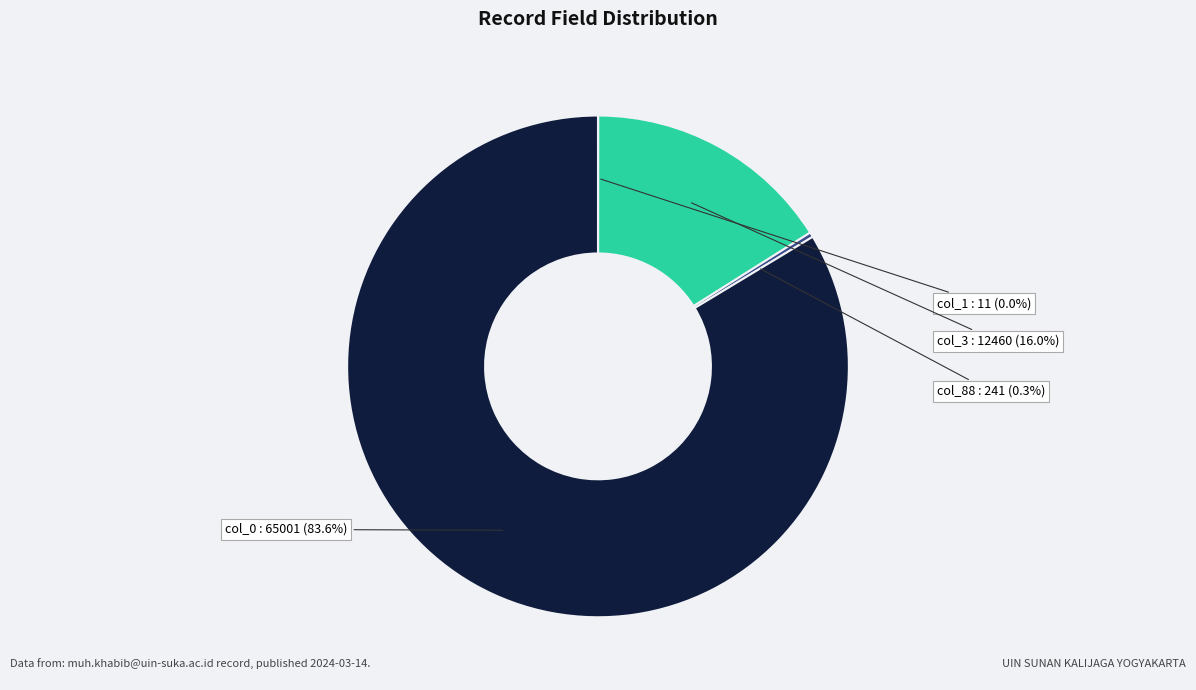

Does col_0 represent more than half of the total?

Yes